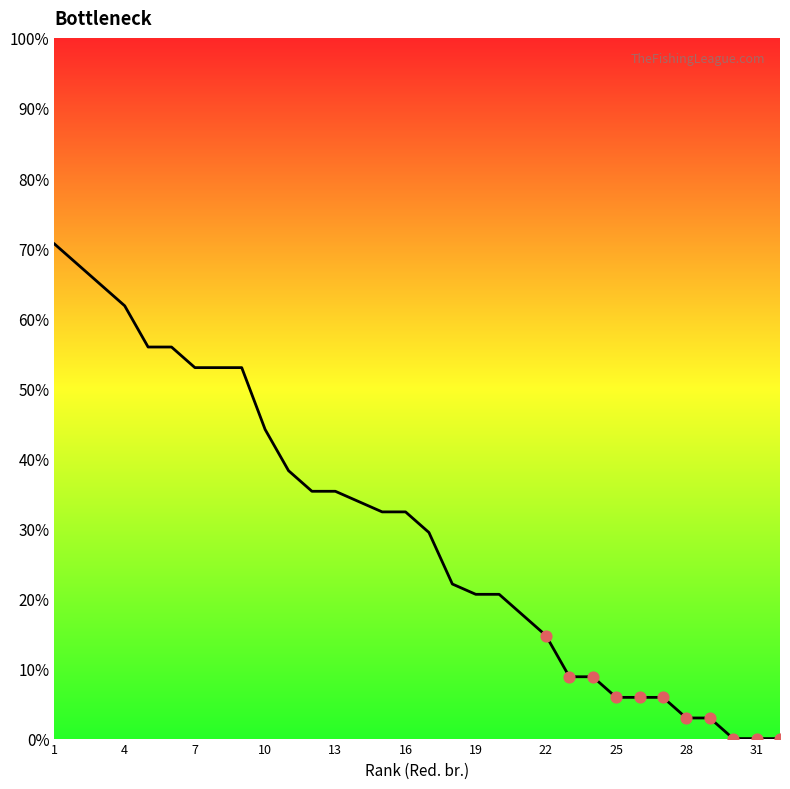

Approximately how many times larger is the value at 15 compared to 4?

0.5